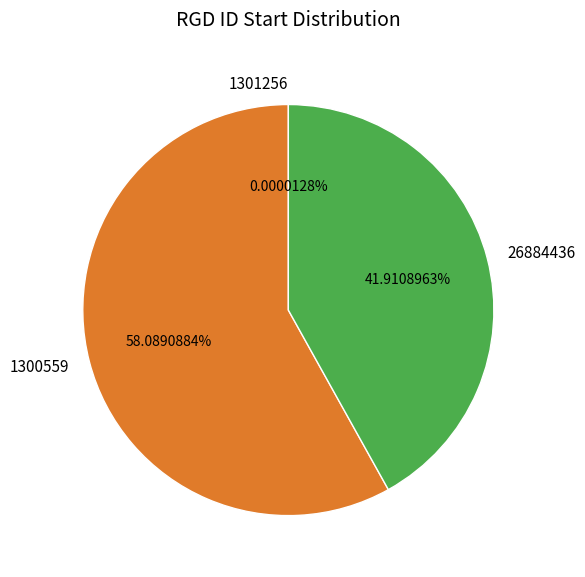

To the nearest percent, what is the average slice percentage?

33%